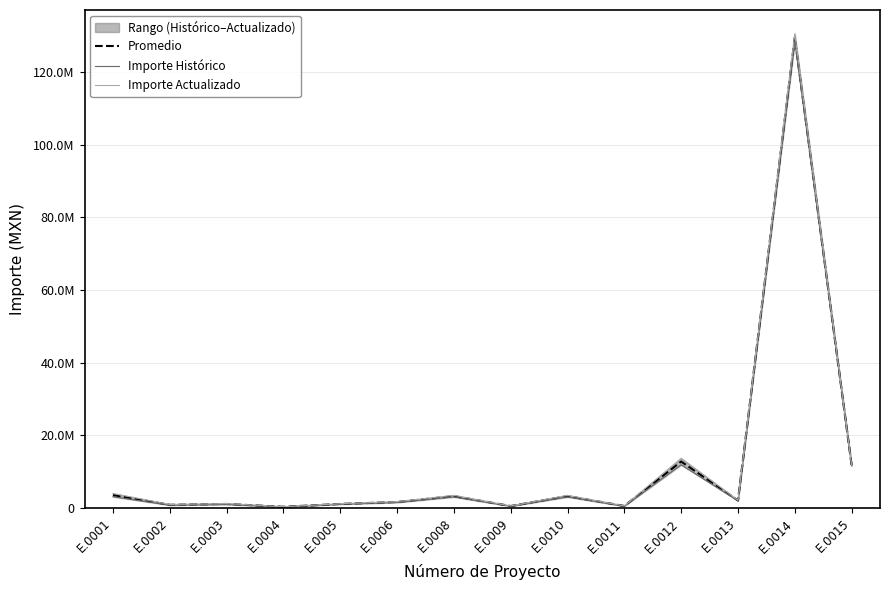

Rank the categories by Importe Histórico value from lowest to highest.

E.0004, E.0009, E.0011, E.0002, E.0003, E.0005, E.0006, E.0013, E.0008, E.0010, E.0001, E.0015, E.0012, E.0014